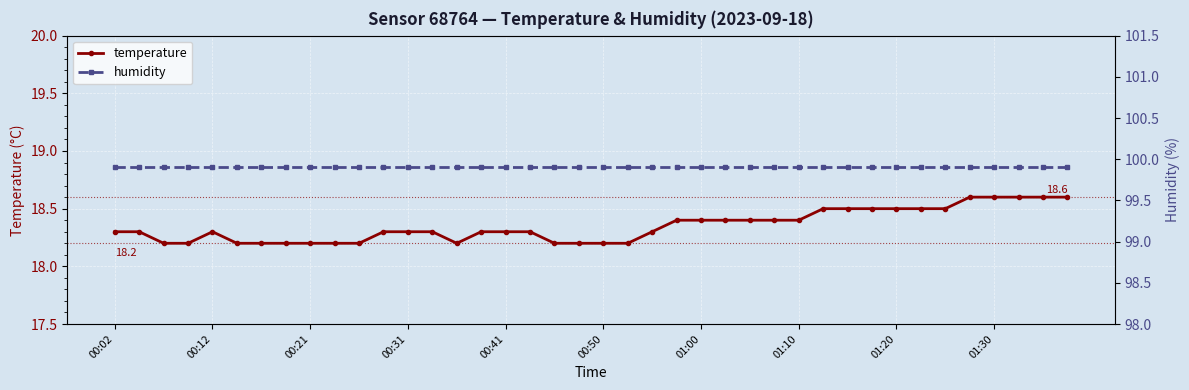

True or false: humidity and temperature cross at least once.

False